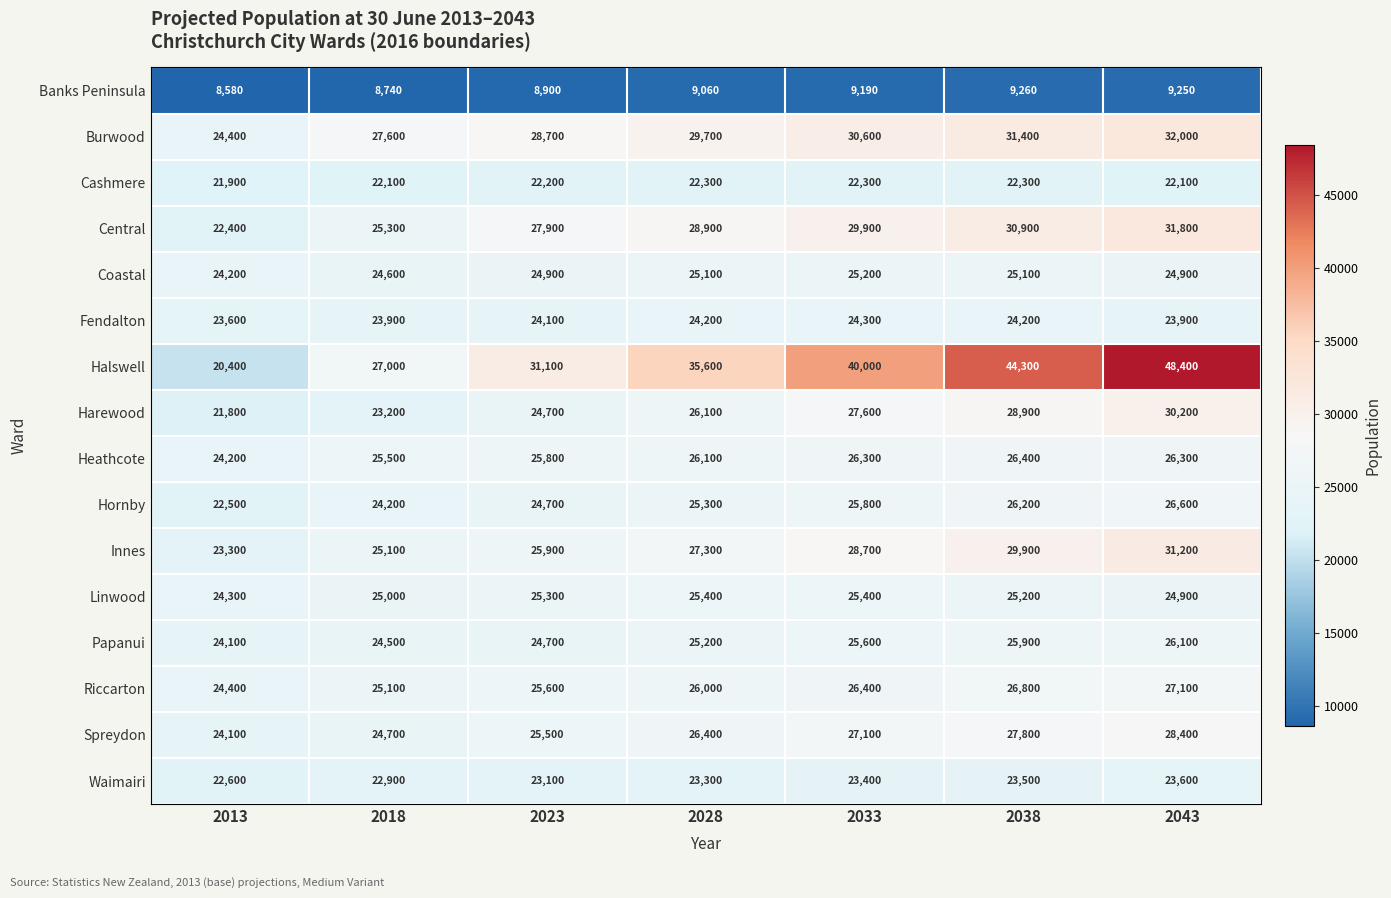

True or false: Linwood has a value of 16619 at 2018.

False